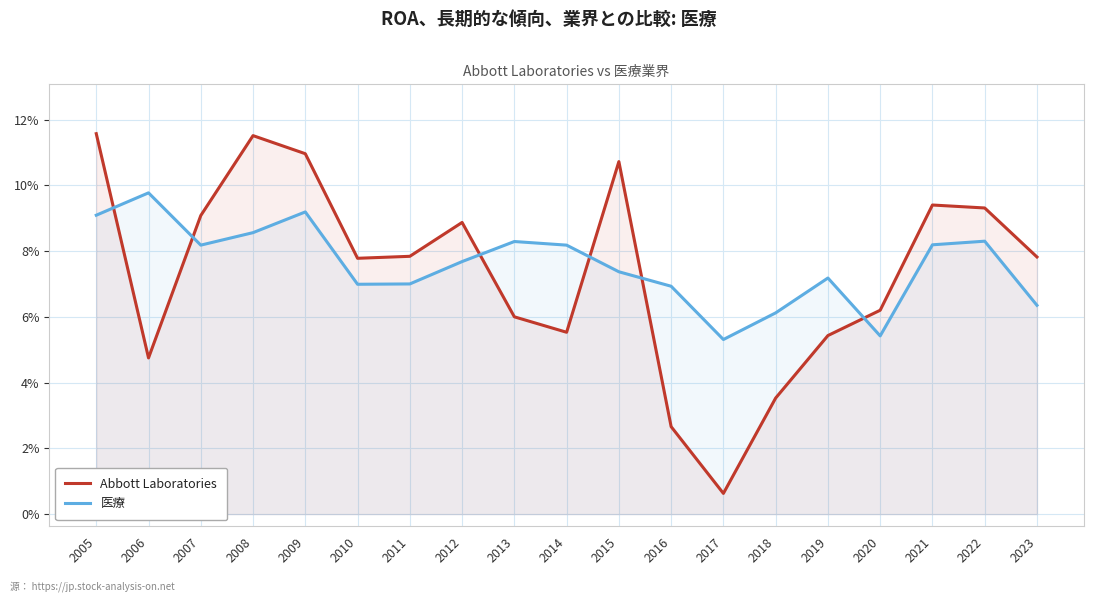

Rank the series by their maximum value, from lowest to highest.

医療, Abbott Laboratories